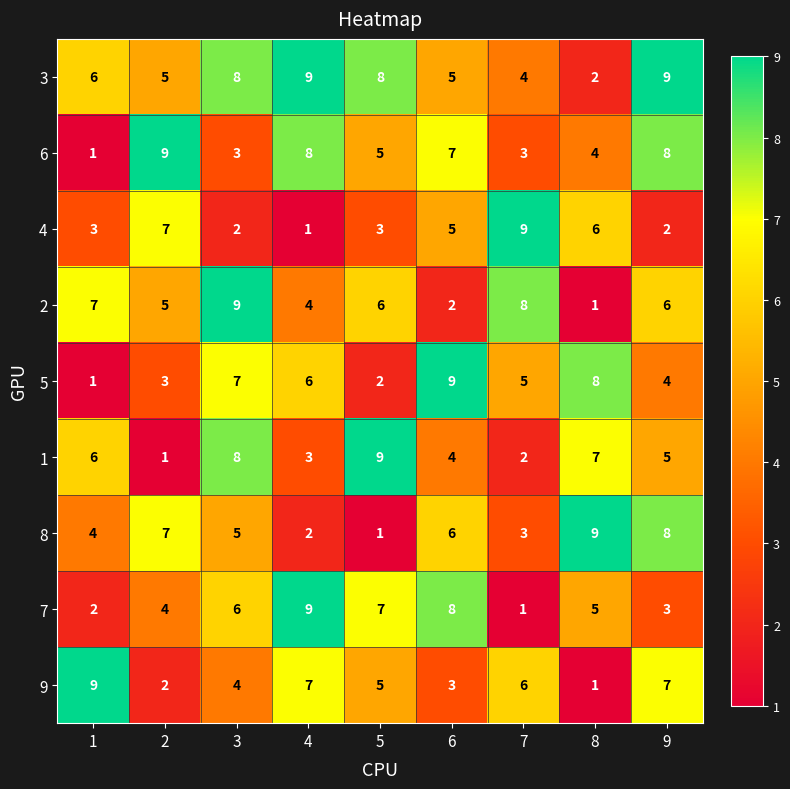

True or false: 5 has a value of 7 at 3.

True